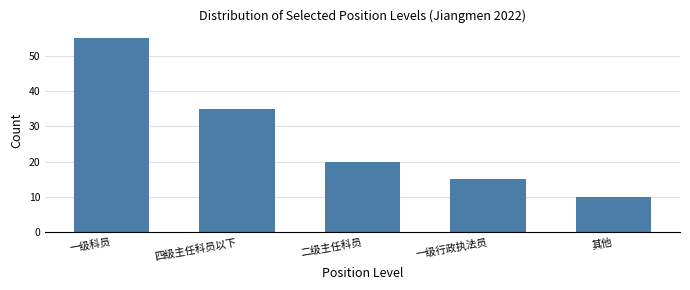

Reading left to right, extract all data points from this chart.

55	35	20	15	10